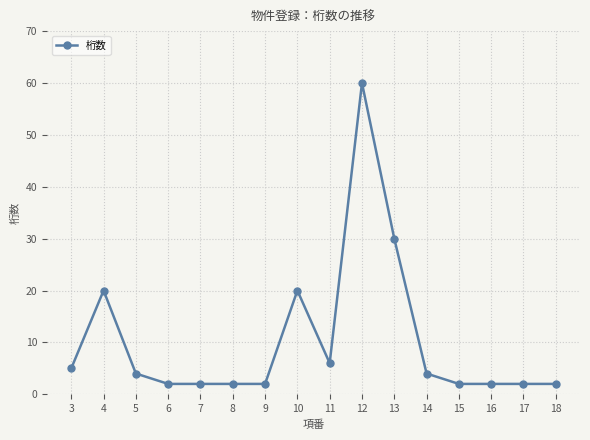

True or false: the data has more than 1 interior local peaks.

True